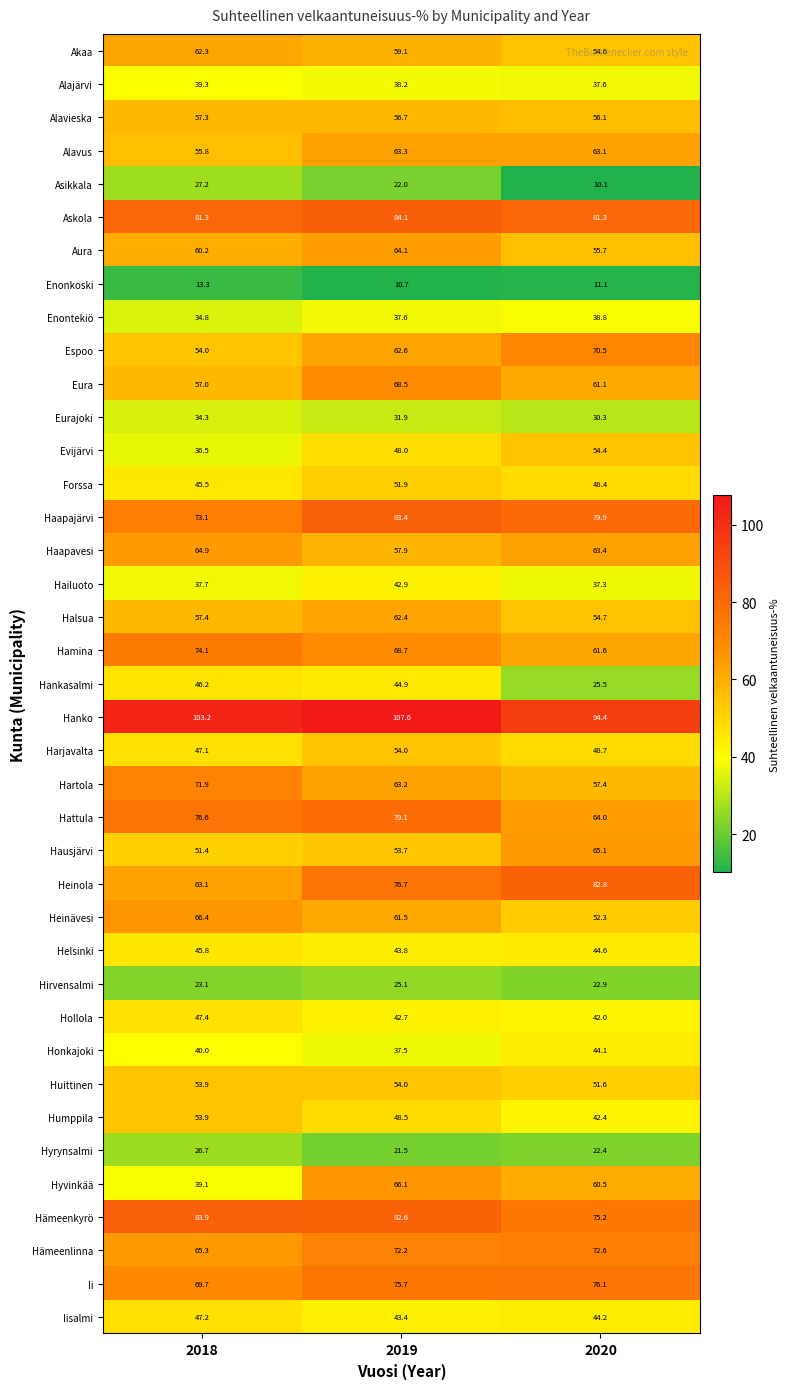

What is the approximate value of Enonkoski at 2020?

11.1